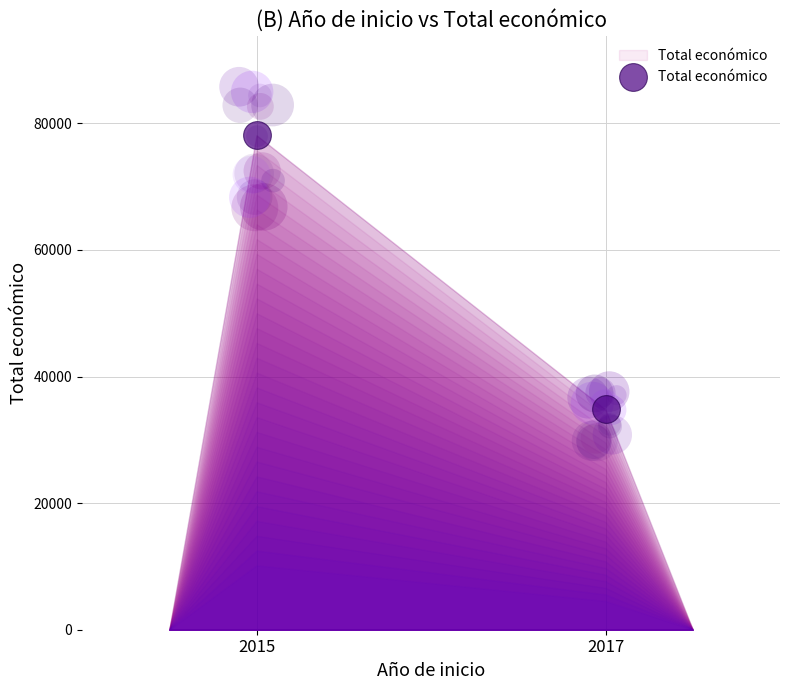

What is the change in value from 2015 to 2017?

-43326